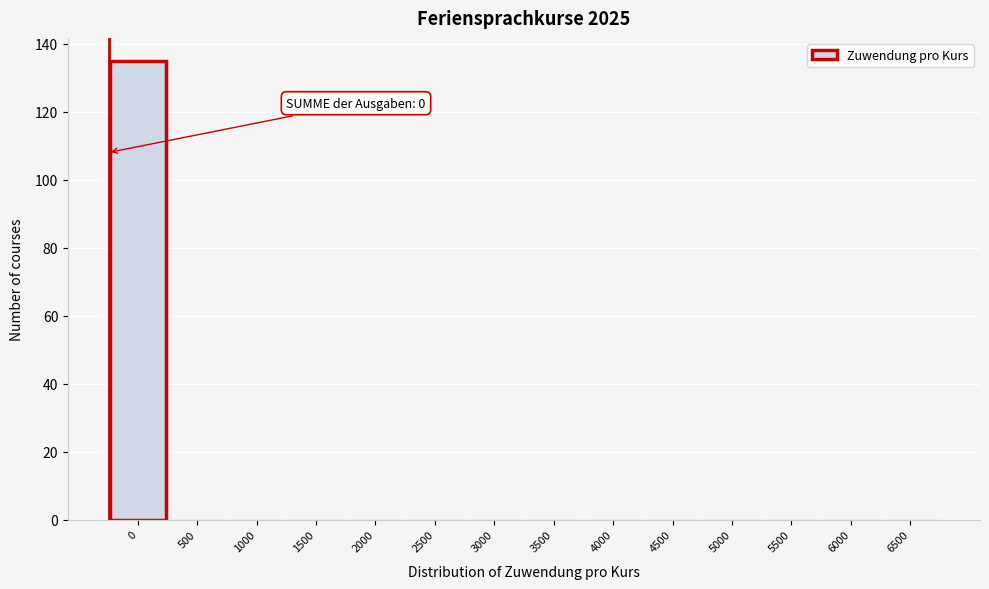

Reading right to left, list all the values displayed in this chart.

6500=0	6000=0	5500=0	5000=0	4500=0	4000=0	3500=0	3000=0	2500=0	2000=0	1500=0	1000=0	500=0	0=135